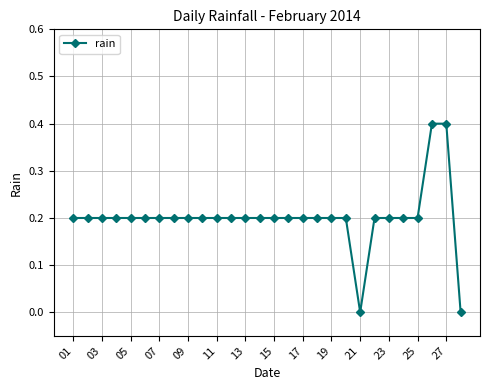

Reading right to left, extract all data points from this chart.

0.0	0.4	0.4	0.2	0.2	0.2	0.2	0.0	0.2	0.2	0.2	0.2	0.2	0.2	0.2	0.2	0.2	0.2	0.2	0.2	0.2	0.2	0.2	0.2	0.2	0.2	0.2	0.2